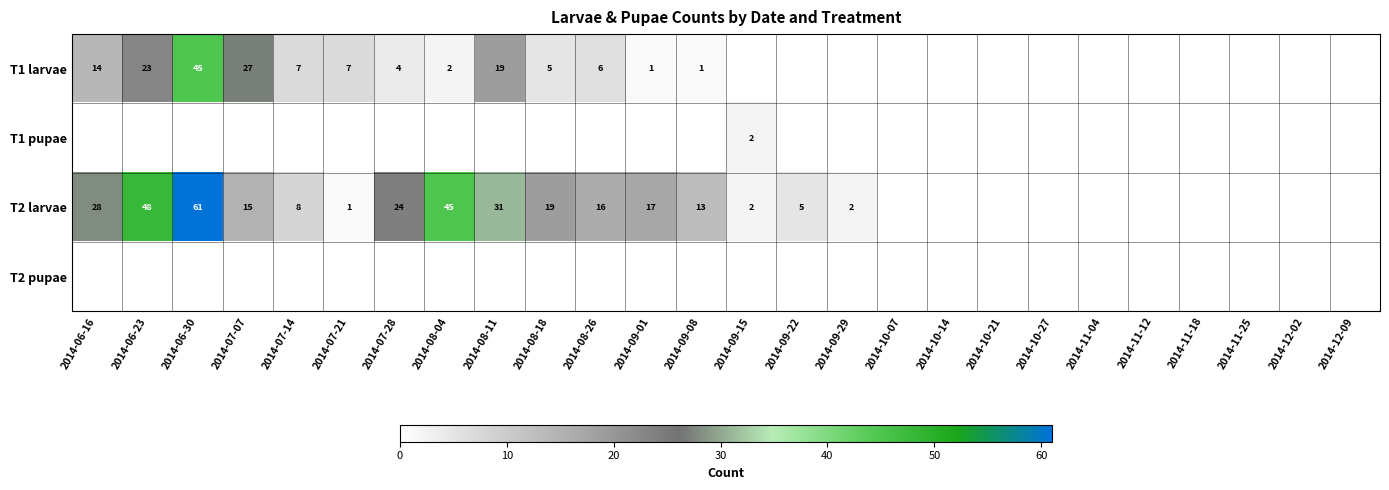

The T1 larvae series shows 8 at 2014-06-23. True or false?

False